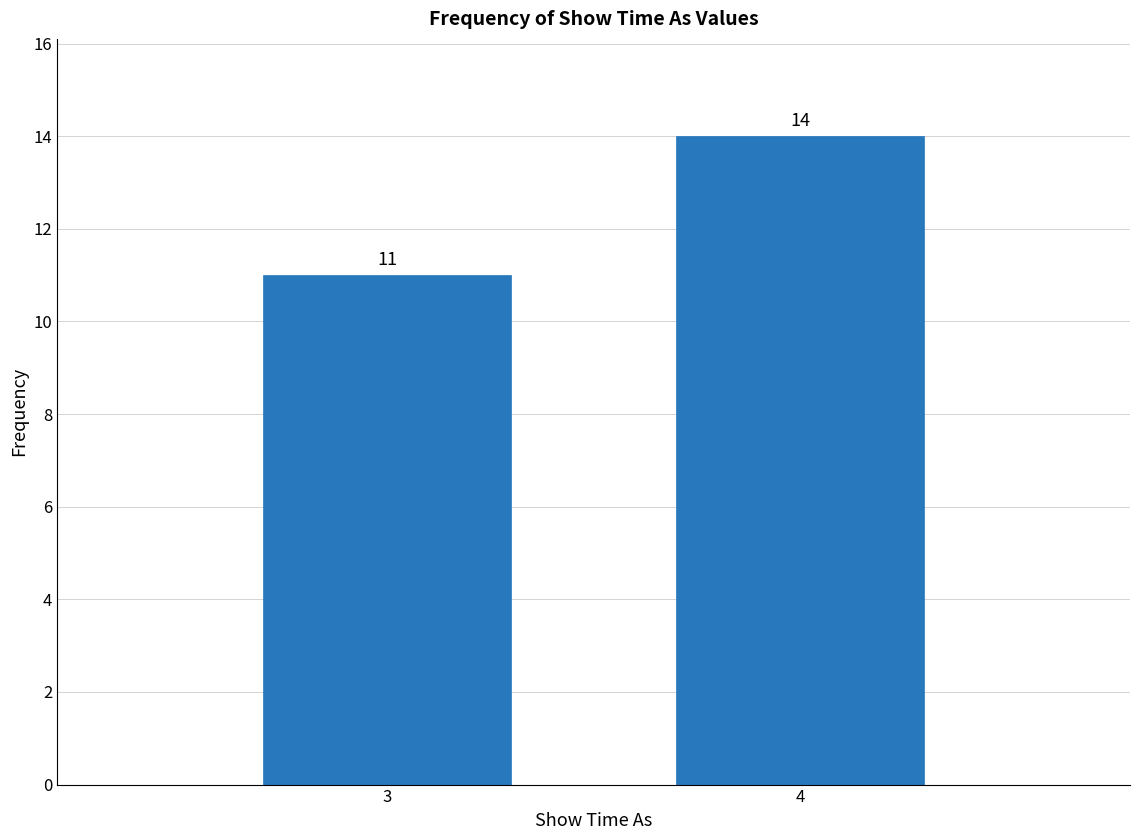

Reading left to right, what are all the values shown in this chart?

11	14